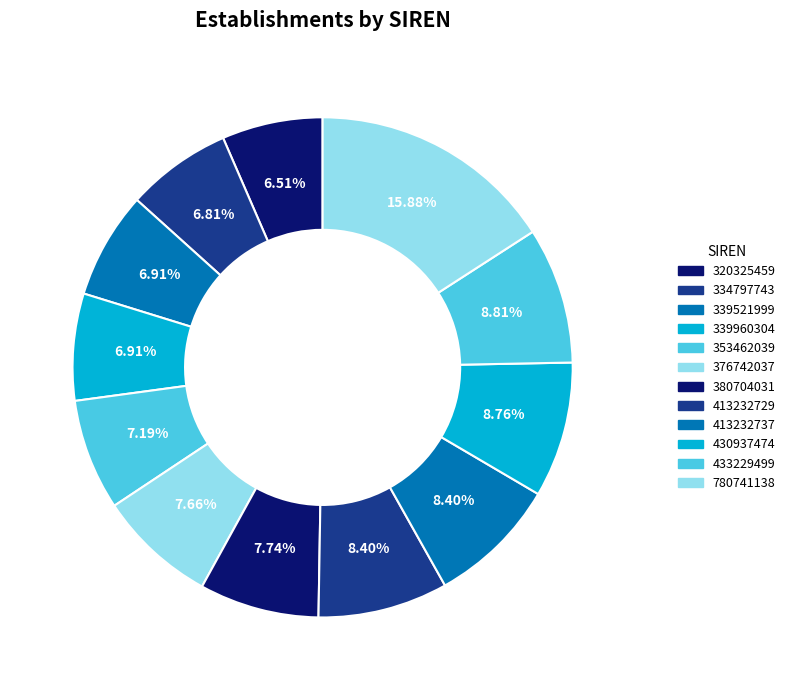

Is it true that 430937474 is 1% of the pie?

False